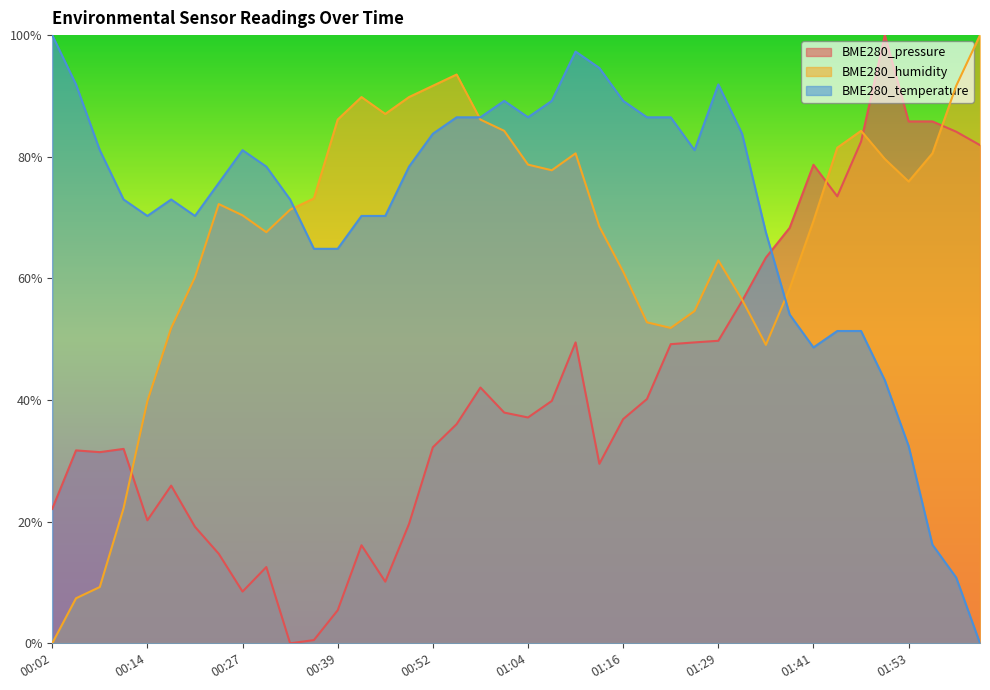

Reading right to left, extract all data points from this chart.

BME280_pressure: 0.8	0.8	0.9	0.9	1.0	0.8	0.7	0.8	0.7	0.6	0.6	0.5	0.5	0.5	0.4	0.4	0.3	0.5	0.4	0.4	0.4	0.4	0.4	0.3	0.2	0.1	0.2	0.1	0.0	0.0	0.1	0.1	0.1	0.2	0.3	0.2	0.3	0.3	0.3	0.2
BME280_humidity: 1.0	0.9	0.8	0.8	0.8	0.8	0.8	0.7	0.6	0.5	0.6	0.6	0.5	0.5	0.5	0.6	0.7	0.8	0.8	0.8	0.8	0.9	0.9	0.9	0.9	0.9	0.9	0.9	0.7	0.7	0.7	0.7	0.7	0.6	0.5	0.4	0.2	0.1	0.1	0.0
BME280_temperature: 0.0	0.1	0.2	0.3	0.4	0.5	0.5	0.5	0.5	0.7	0.8	0.9	0.8	0.9	0.9	0.9	0.9	1.0	0.9	0.9	0.9	0.9	0.9	0.8	0.8	0.7	0.7	0.6	0.6	0.7	0.8	0.8	0.8	0.7	0.7	0.7	0.7	0.8	0.9	1.0